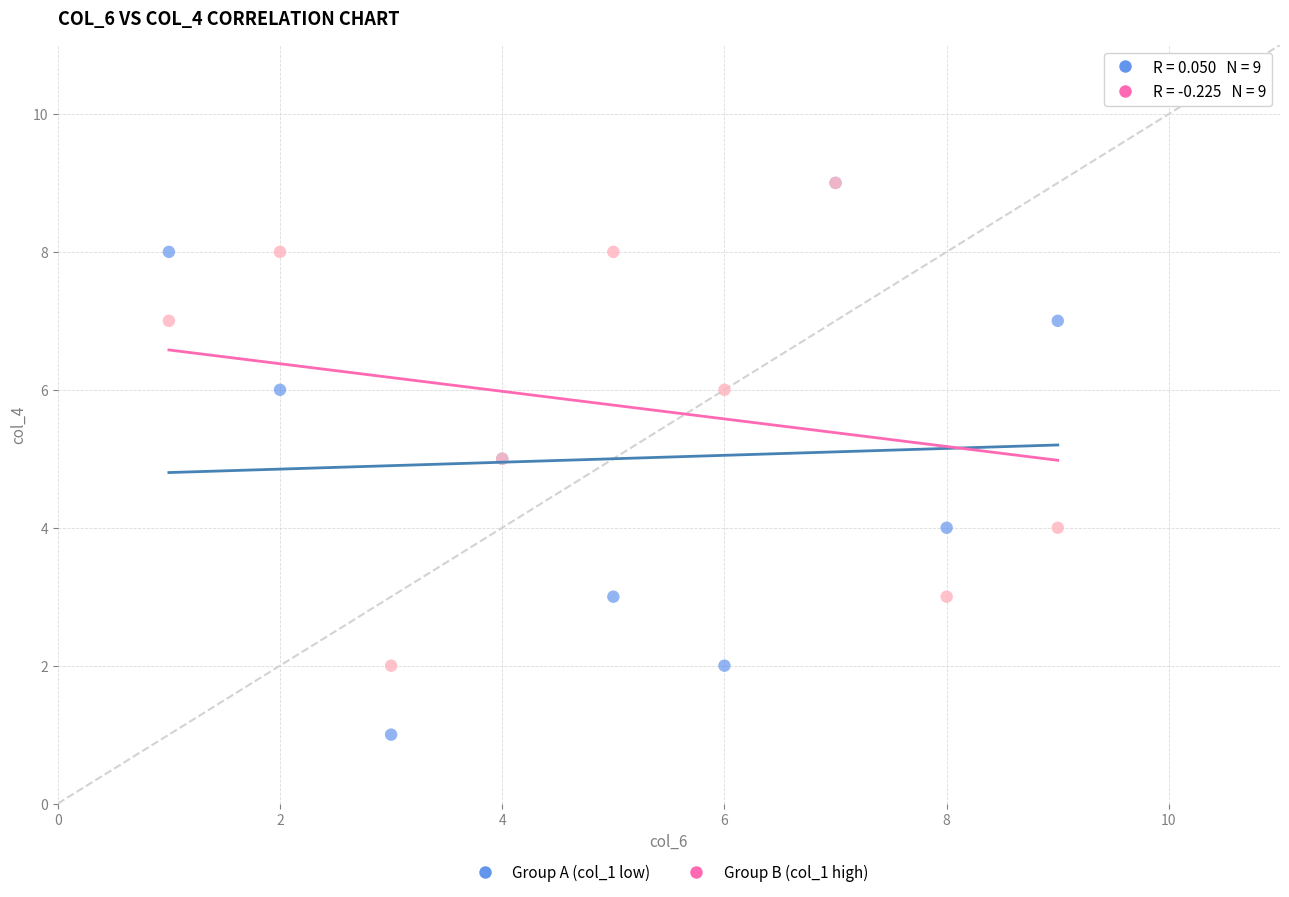

Which series has the widest spread of Y values?

Group A (col_1 low)